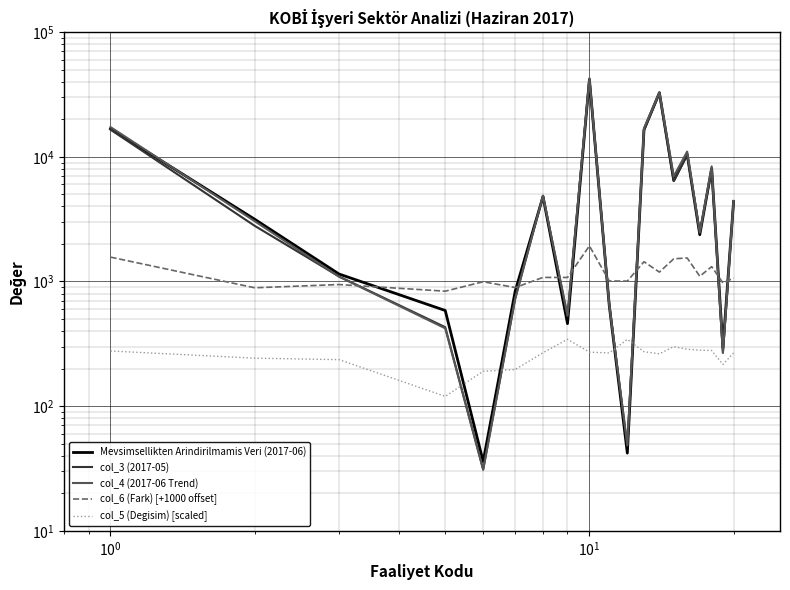

How many data points does each series have?

19